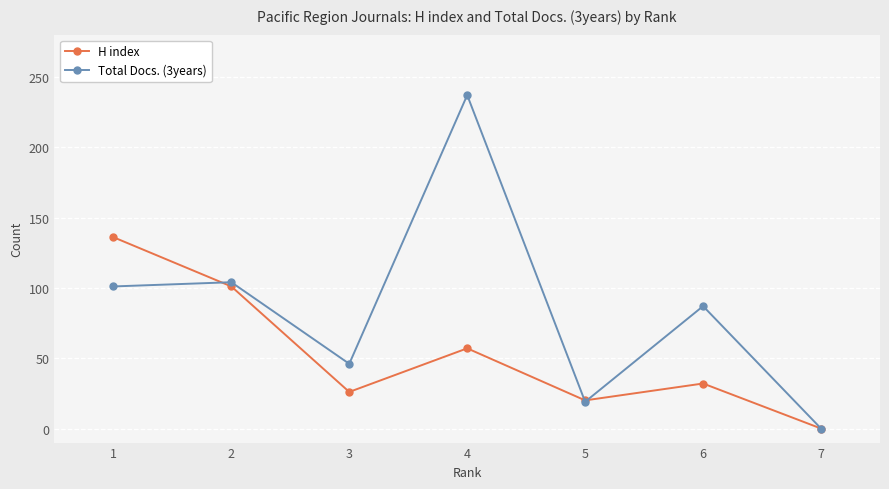

True or false: H index and Total Docs. (3years) intersect in this chart.

True